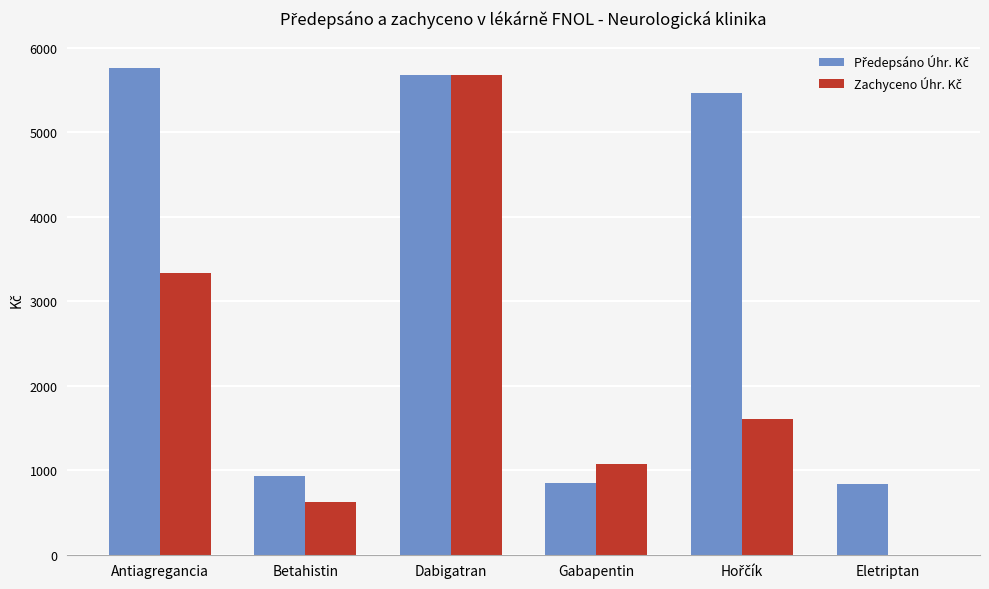

What is the total value across all series at Betahistin?

1557.0